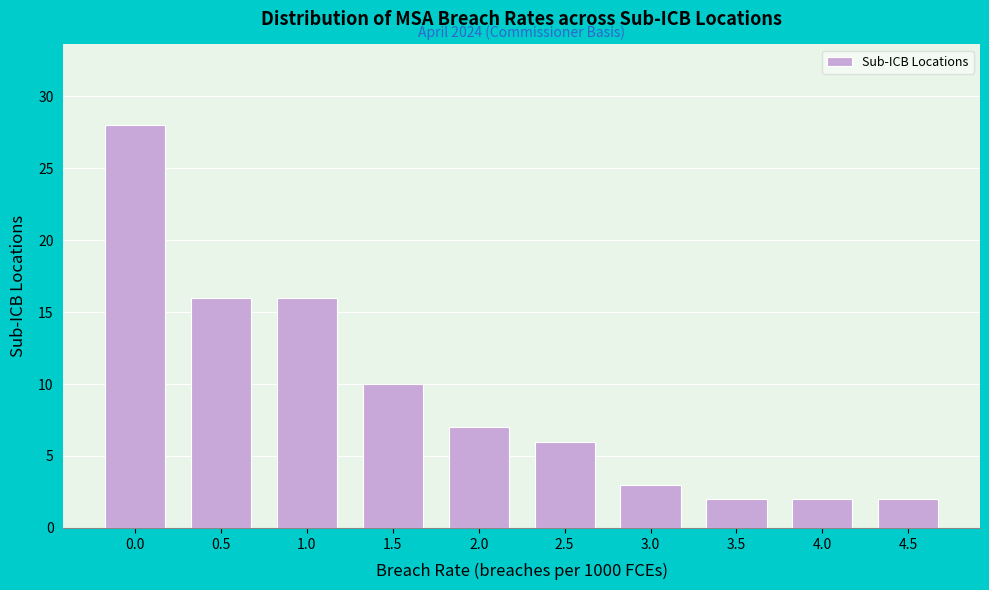

Reading left to right, extract all data points from this chart.

0.0=28	0.5=16	1.0=16	1.5=10	2.0=7	2.5=6	3.0=3	3.5=2	4.0=2	4.5=2